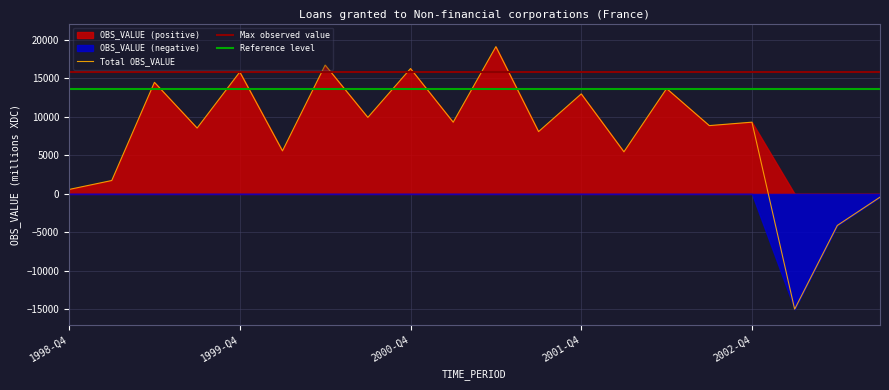

What is the sum of all OBS_VALUE values?

157171